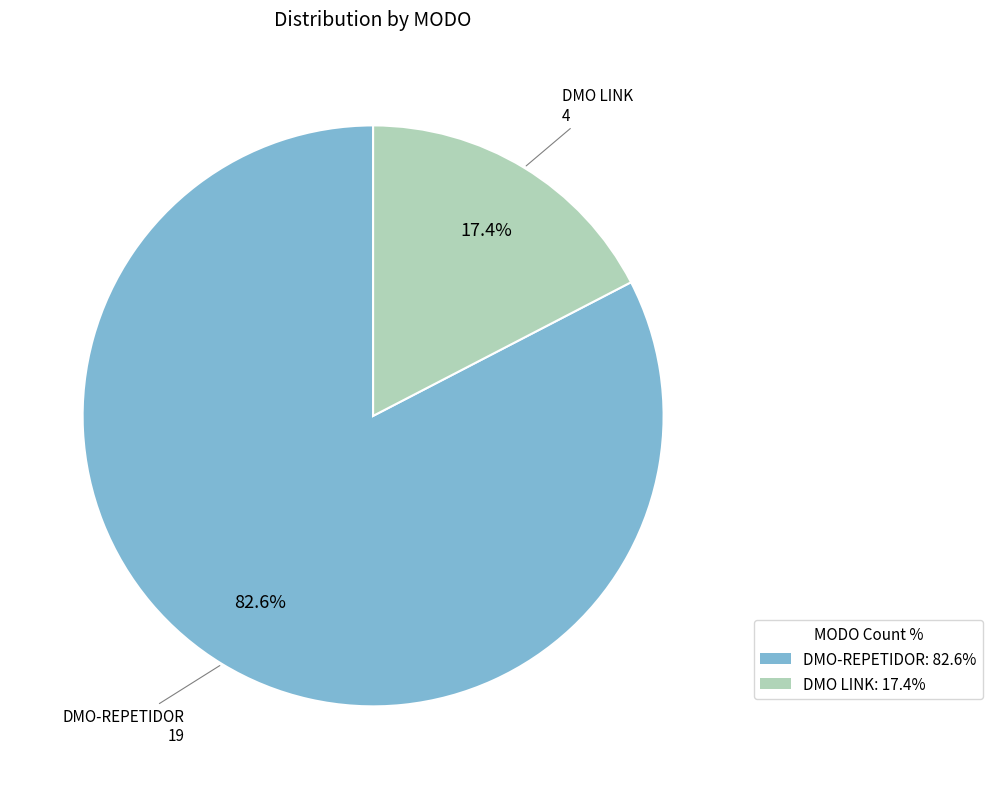

What is the smallest slice in the pie chart?

DMO LINK